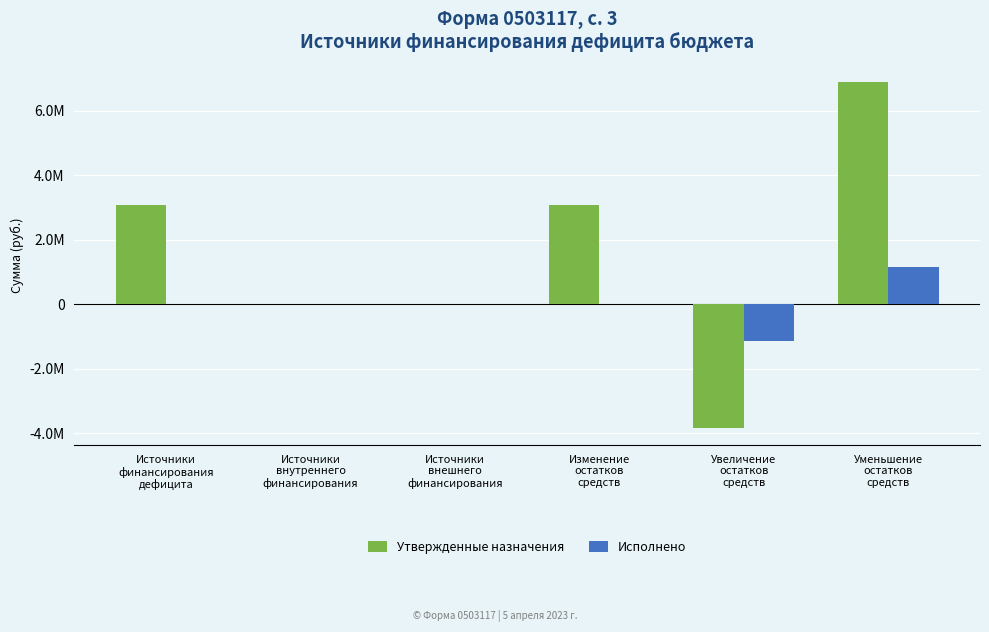

Which series changed the most between Изменение
остатков
средств and Уменьшение
остатков
средств?

Утвержденные назначения